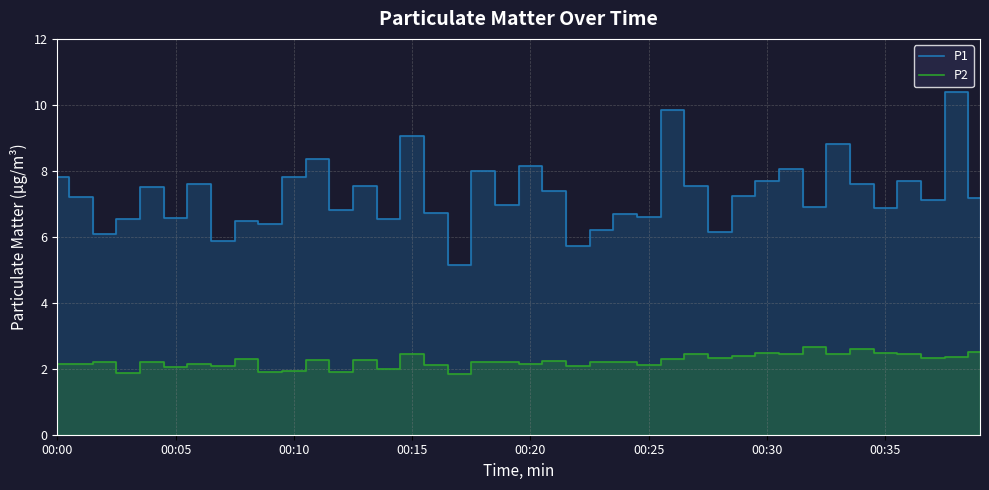

Reading left to right, transcribe all the data shown in this chart.

P1: 7.8	7.2	6.1	6.5	7.5	6.6	7.6	5.9	6.5	6.4	7.8	8.3	6.8	7.5	6.5	9.1	6.7	5.2	8.0	7.0	8.2	7.4	5.7	6.2	6.7	6.6	9.8	7.5	6.2	7.2	7.7	8.1	6.9	8.8	7.6	6.9	7.7	7.1	10.4	7.2
P2: 2.1	2.1	2.2	1.9	2.2	2.0	2.1	2.1	2.3	1.9	1.9	2.3	1.9	2.3	2.0	2.5	2.1	1.8	2.2	2.2	2.1	2.2	2.1	2.2	2.2	2.1	2.3	2.5	2.3	2.4	2.5	2.5	2.7	2.5	2.6	2.5	2.5	2.3	2.4	2.5